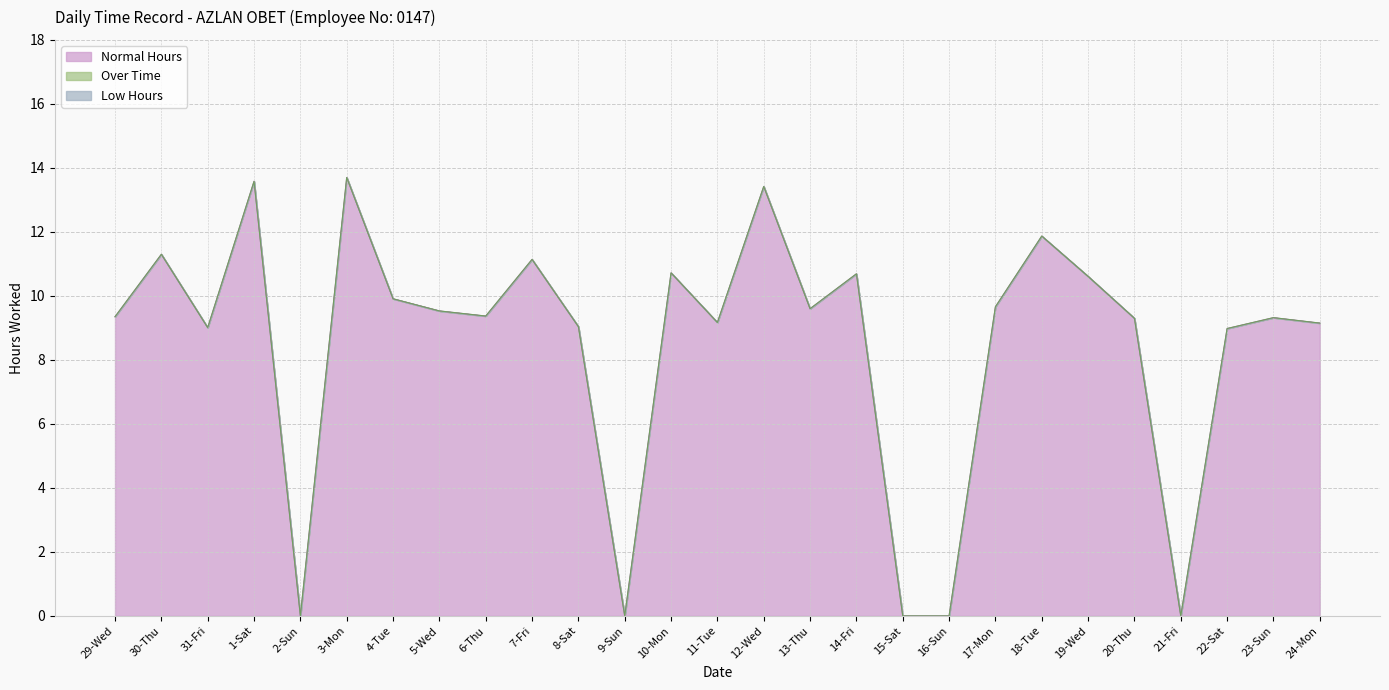

What is the value of the Normal Hours point at the 25th from the left?

9.0